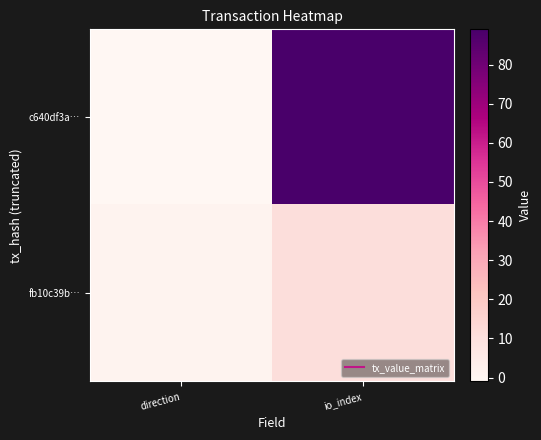

What is the greatest value displayed?

89